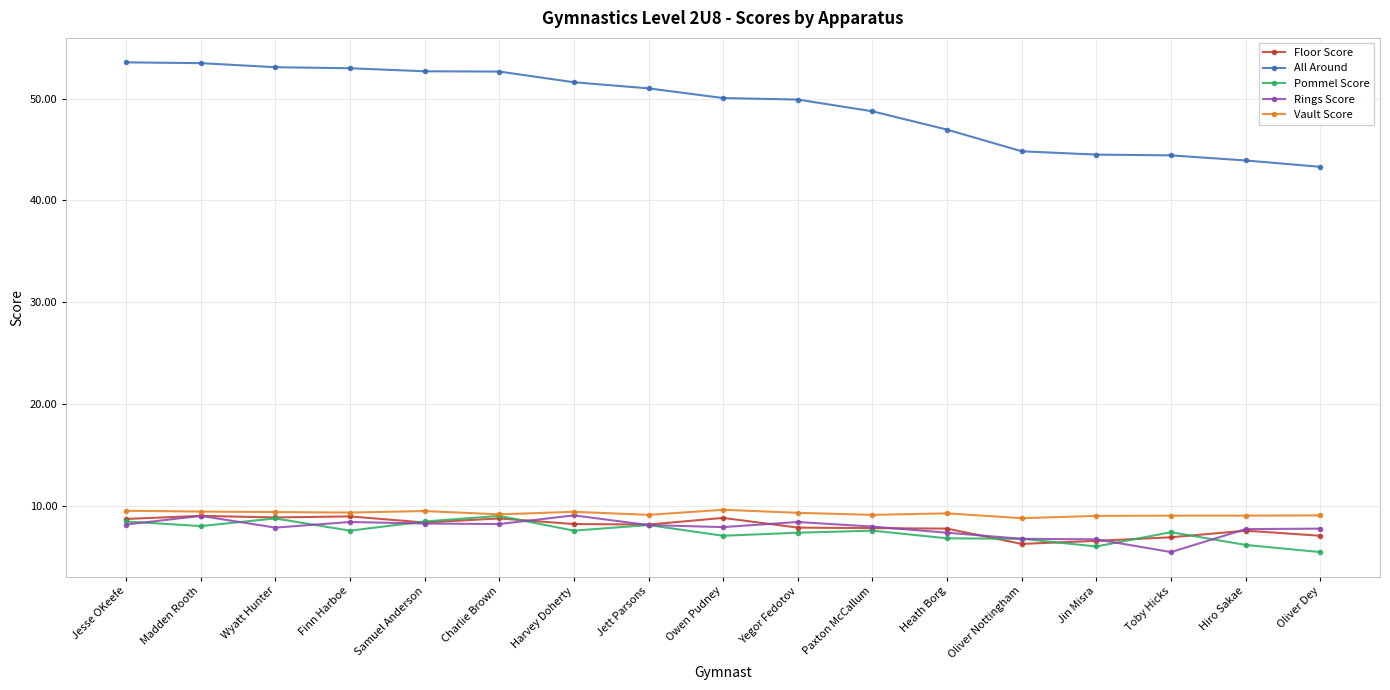

The value of Floor Score at Jin Misra is 6.6. True or false?

True